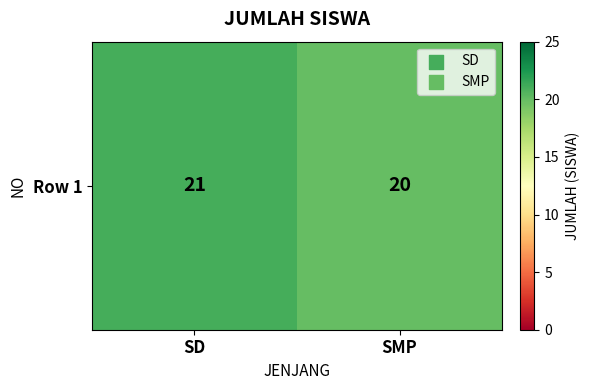

What is the difference between the values at SD and SMP?

1